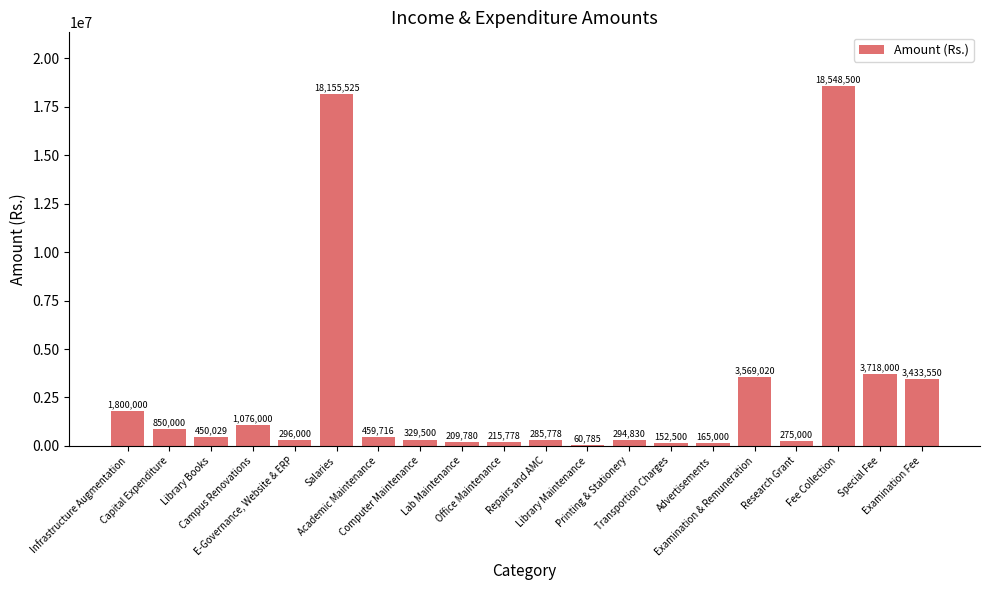

Between Library Maintenance and Advertisements, which is larger?

Advertisements